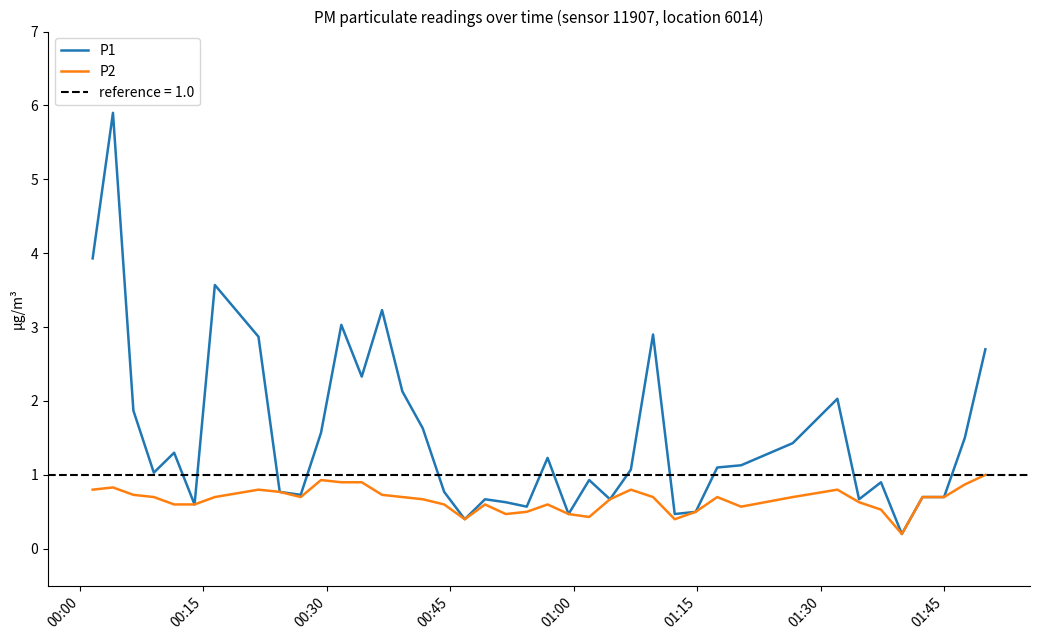

What is the average value of the P1 series?

1.5